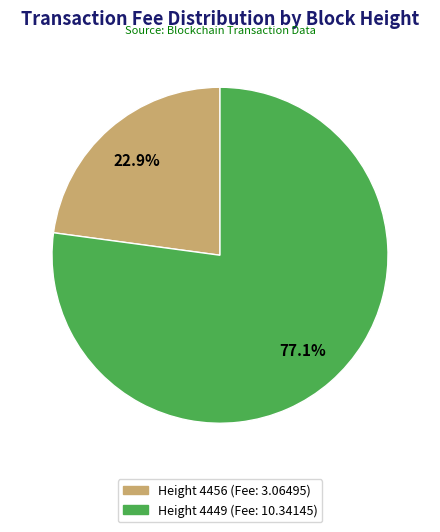

Which category has the smallest portion of the pie?

Height 4456 (Fee: 3.06495)